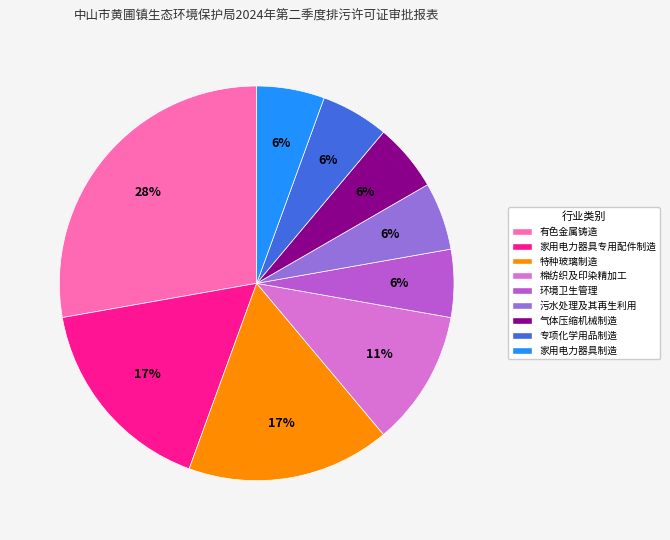

To the nearest percent, what percentage of the pie is 专项化学用品制造?

6%